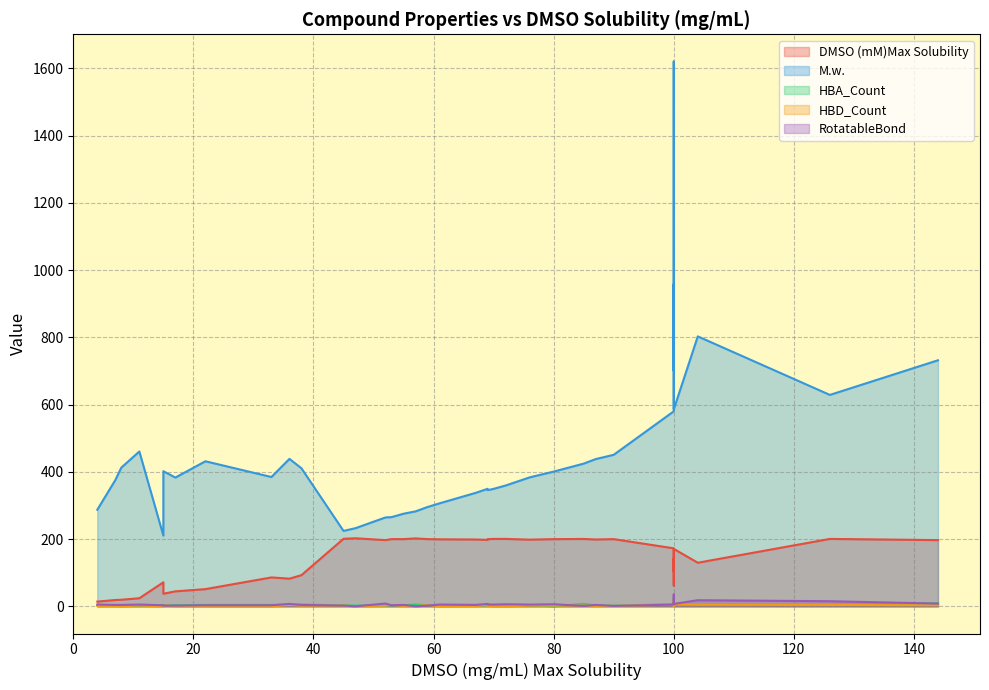

What is the difference between the highest and lowest values at 80?

400.6